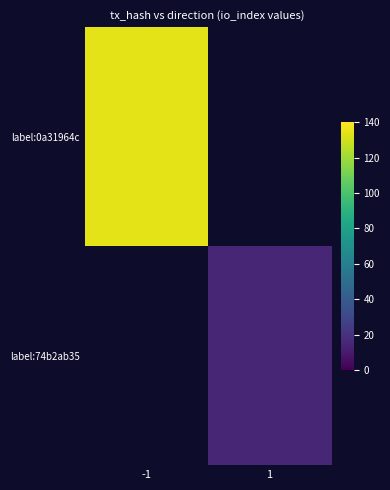

What is the smallest value displayed?

15.0